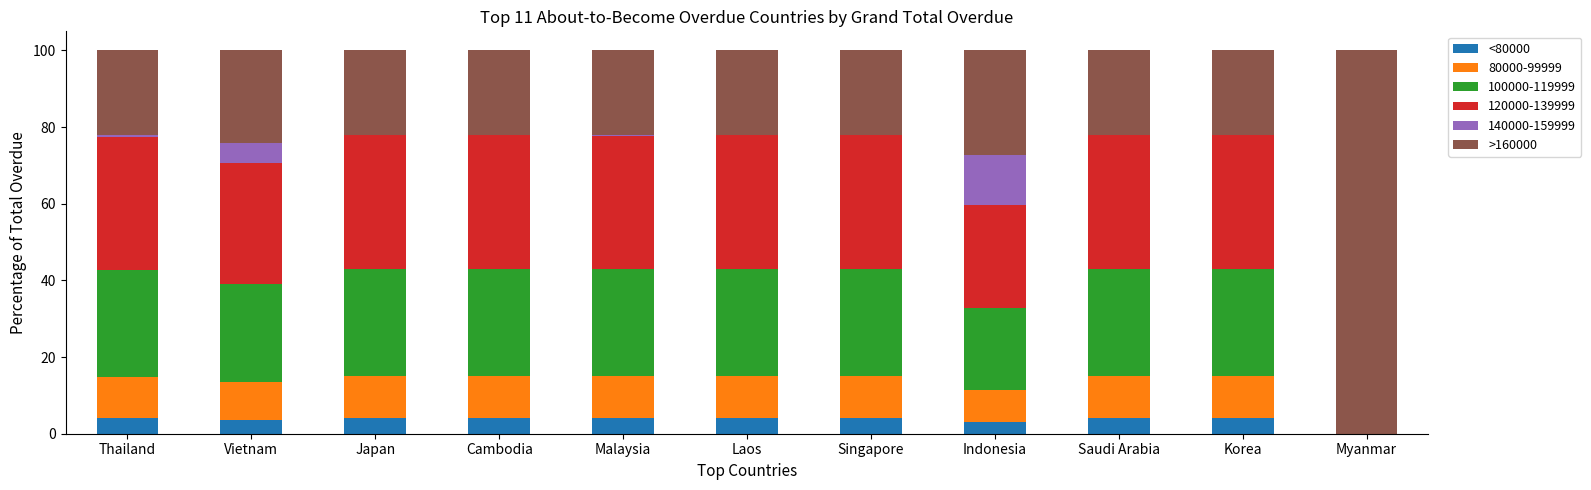

True or false: <80000 has a value of 0.0 at Myanmar.

True